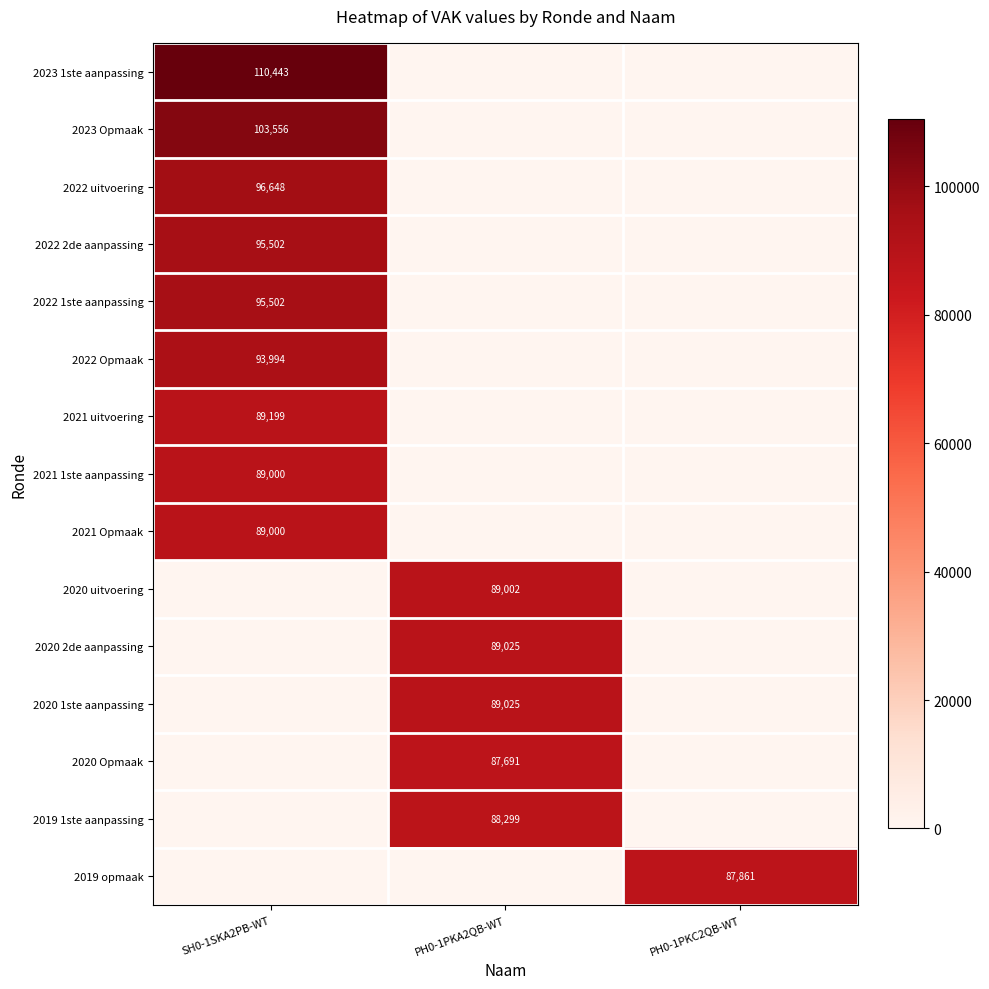

Between PH0-1PKA2QB-WT and SH0-1SKA2PB-WT, which is larger?

SH0-1SKA2PB-WT